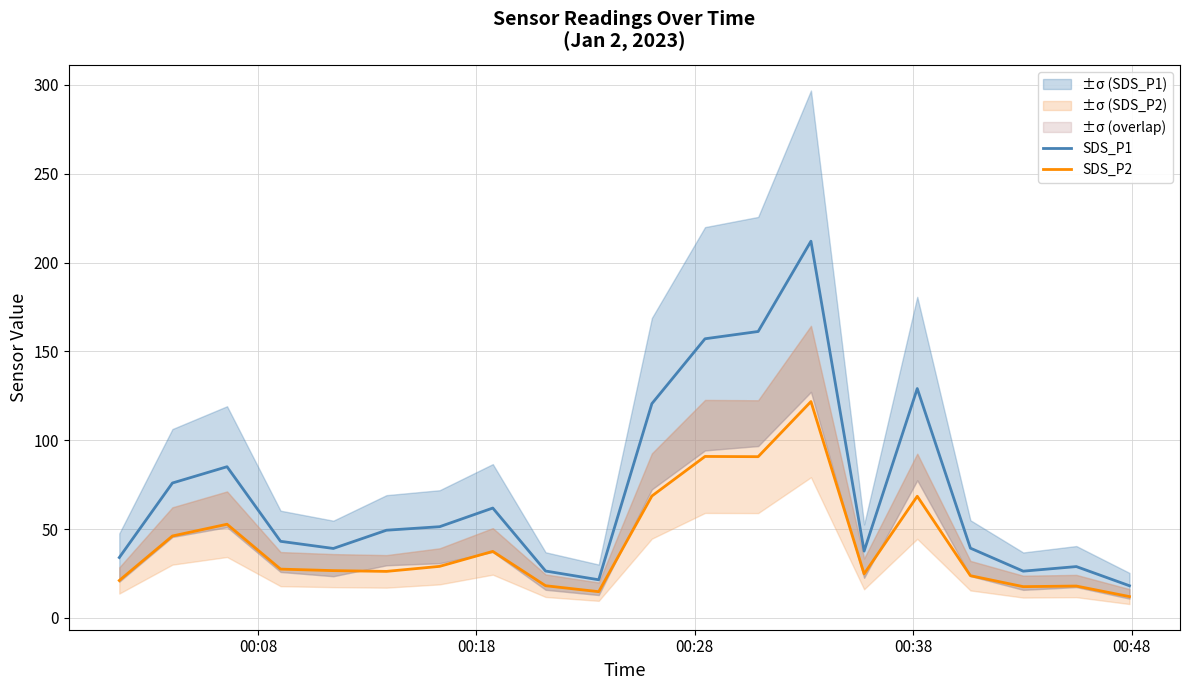

What is the maximum value for SDS_P1?

212.1